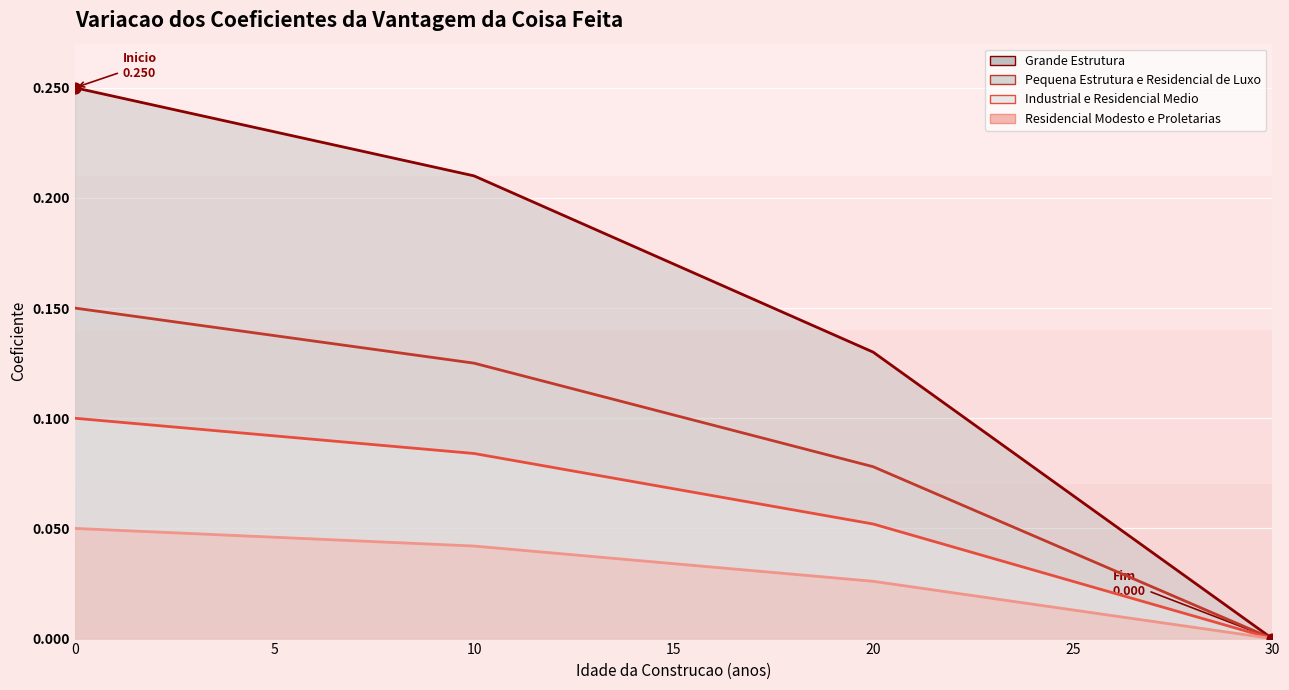

Is the value of Residencial Modesto e Proletarias at 23 greater than the value of Grande Estrutura at 10?

No